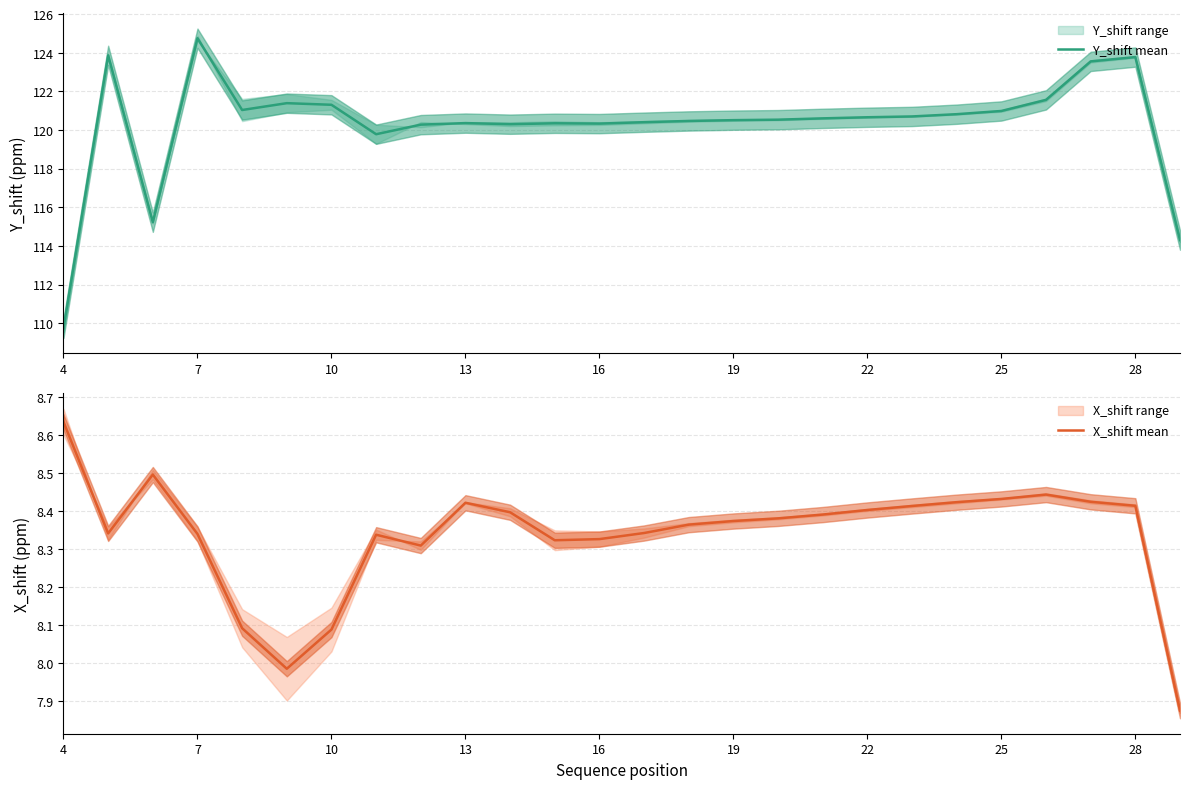

What is the highest value of the Y_shift mean series?

124.8